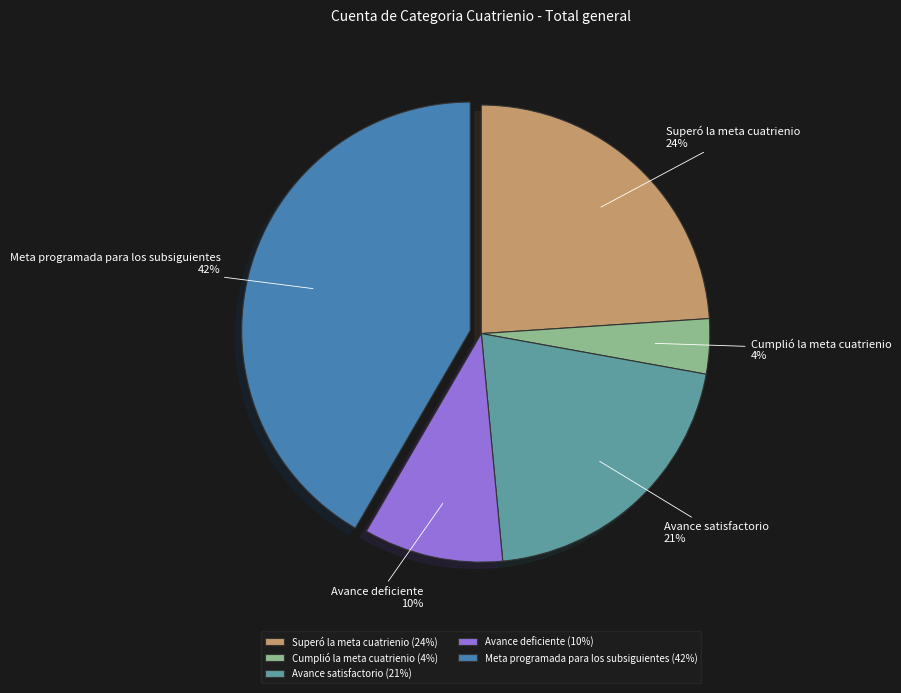

Which slice is the largest?

Meta programada para los subsiguientes